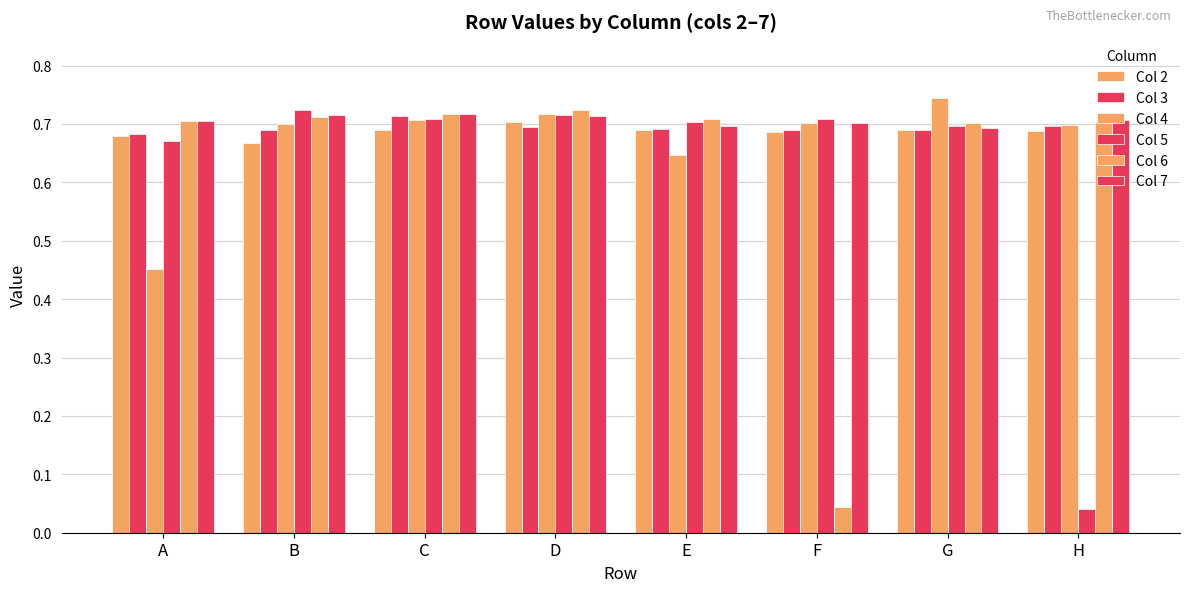

At which category is the sum across all series the highest?

D